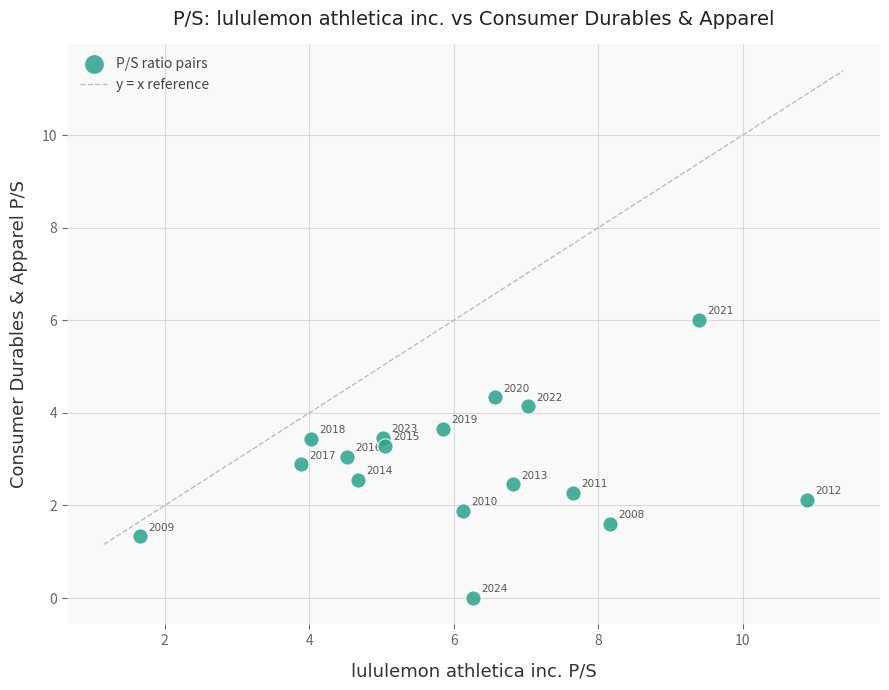

What is the range of Y values (max minus min)?

6.0